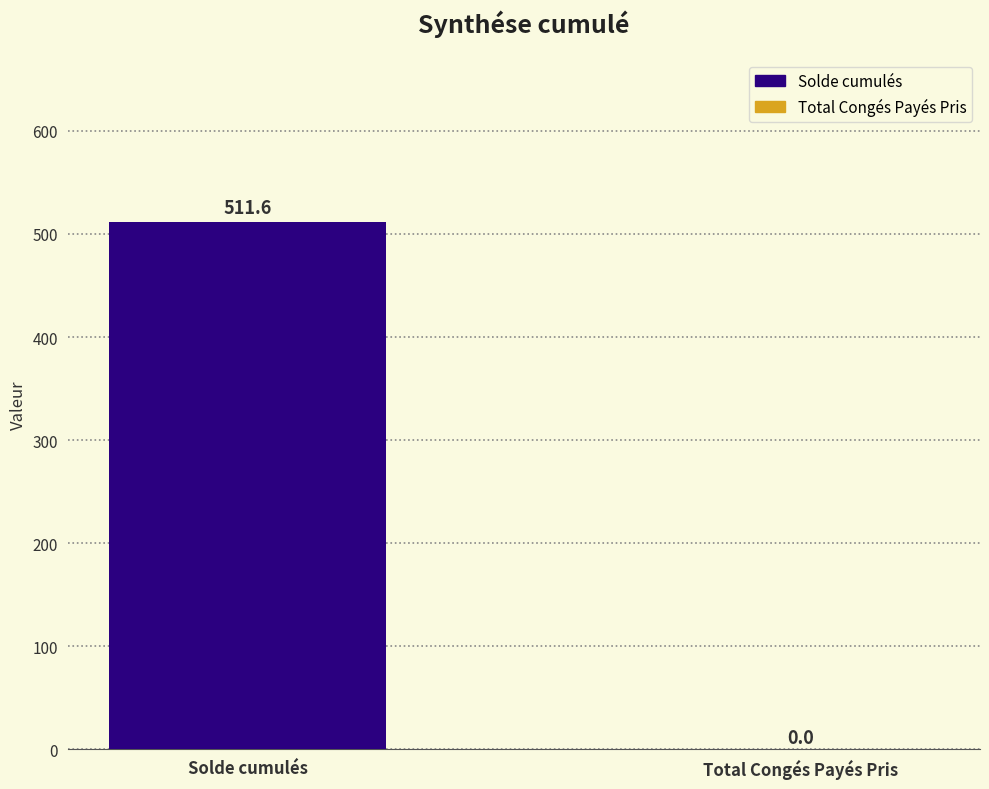

Is it true that the value at Total Congés Payés Pris is -165.6?

False